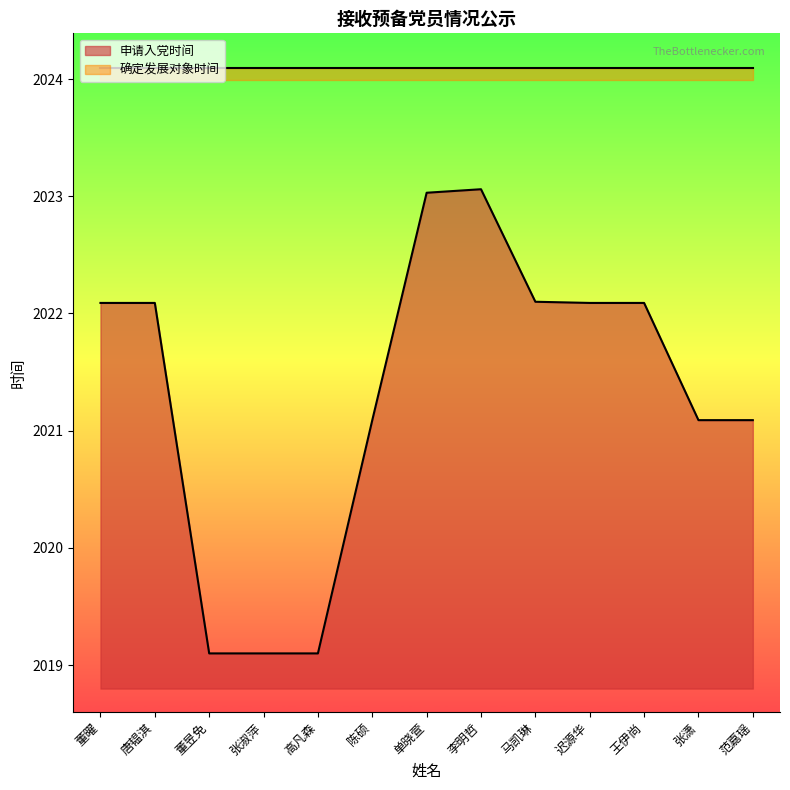

What is the lowest value of the 申请入党时间 series?

2019.1